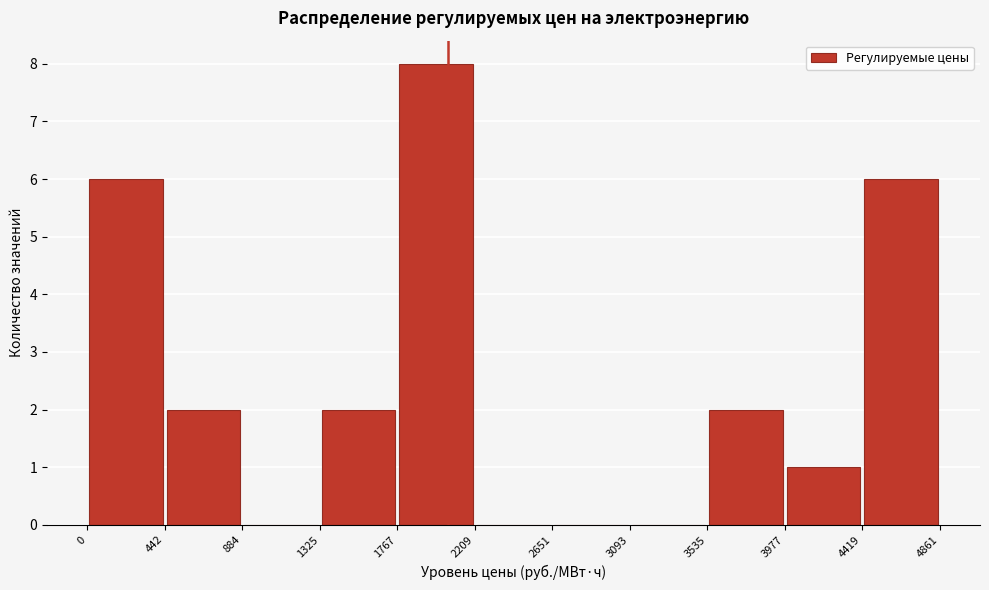

Which range on the x-axis has the tallest bar?

1767 to 2209